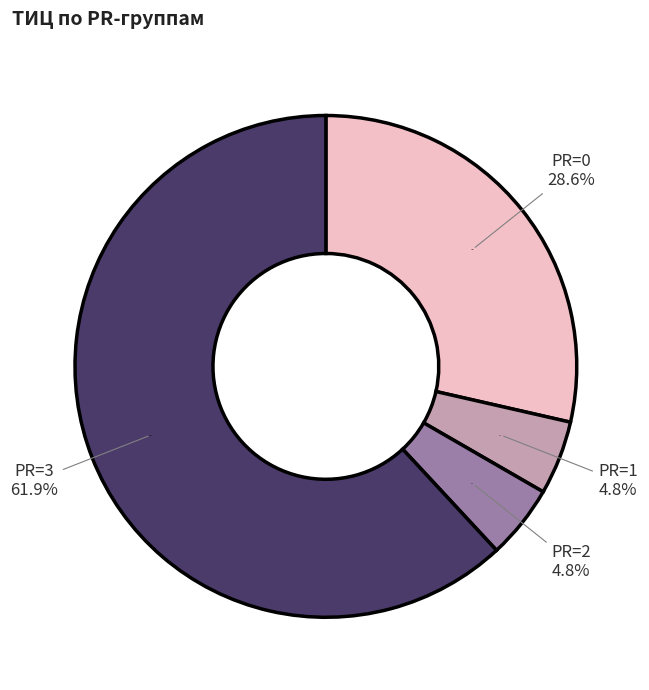

True or false: 3 accounts for 99% of the total.

False